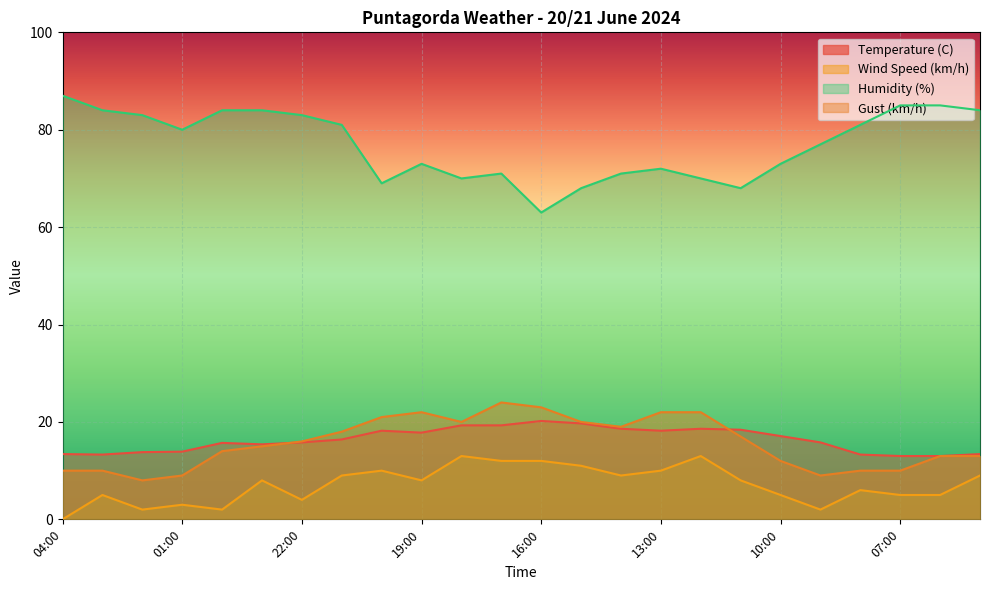

Reading right to left, transcribe all the data shown in this chart.

Temperature (C): 05:00=13.4	06:00=13.0	07:00=13.0	08:00=13.3	09:00=15.8	10:00=17.1	11:00=18.4	12:00=18.6	13:00=18.2	14:00=18.6	15:00=19.7	16:00=20.2	17:00=19.3	18:00=19.3	19:00=17.8	20:00=18.2	21:00=16.4	22:00=15.8	23:00=15.4	00:00=15.7	01:00=13.9	02:00=13.8	03:00=13.3	04:00=13.4
Wind Speed (km/h): 05:00=9.0	06:00=5.0	07:00=5.0	08:00=6.0	09:00=2.0	10:00=5.0	11:00=8.0	12:00=13.0	13:00=10.0	14:00=9.0	15:00=11.0	16:00=12.0	17:00=12.0	18:00=13.0	19:00=8.0	20:00=10.0	21:00=9.0	22:00=4.0	23:00=8.0	00:00=2.0	01:00=3.0	02:00=2.0	03:00=5.0	04:00=0.0
Humidity (%): 05:00=84.0	06:00=85.0	07:00=85.0	08:00=81.0	09:00=77.0	10:00=73.0	11:00=68.0	12:00=70.0	13:00=72.0	14:00=71.0	15:00=68.0	16:00=63.0	17:00=71.0	18:00=70.0	19:00=73.0	20:00=69.0	21:00=81.0	22:00=83.0	23:00=84.0	00:00=84.0	01:00=80.0	02:00=83.0	03:00=84.0	04:00=87.0
Gust (km/h): 05:00=13.0	06:00=13.0	07:00=10.0	08:00=10.0	09:00=9.0	10:00=12.0	11:00=17.0	12:00=22.0	13:00=22.0	14:00=19.0	15:00=20.0	16:00=23.0	17:00=24.0	18:00=20.0	19:00=22.0	20:00=21.0	21:00=18.0	22:00=16.0	23:00=15.0	00:00=14.0	01:00=9.0	02:00=8.0	03:00=10.0	04:00=10.0